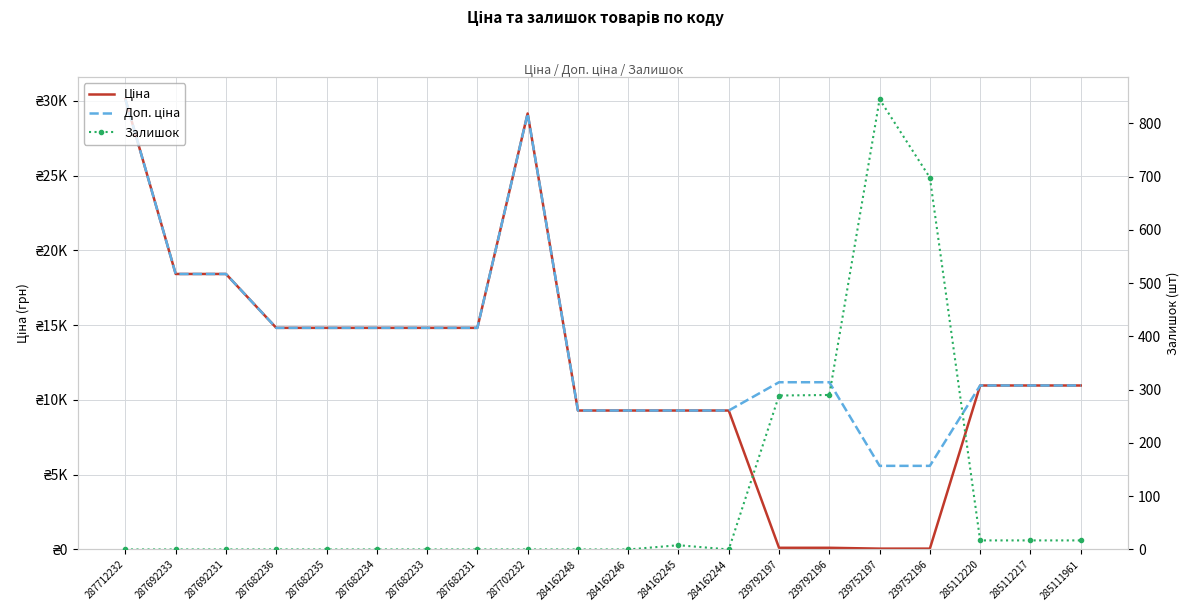

Which series has the largest total across all categories?

Доп. ціна